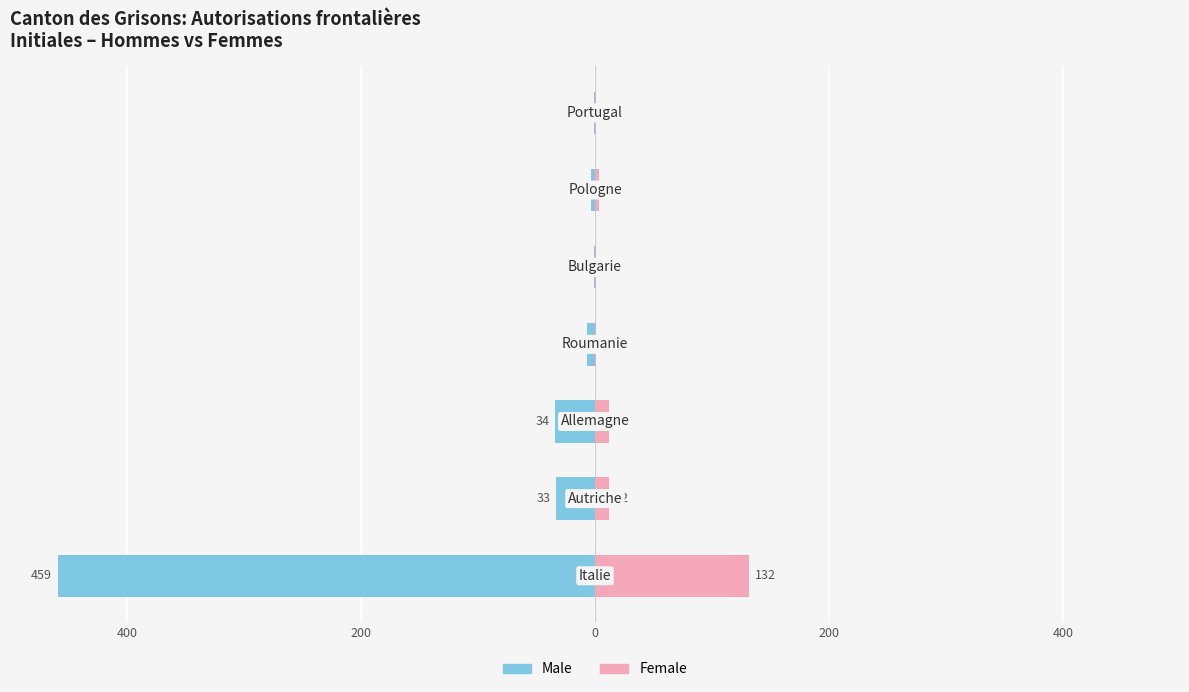

What is the approximate value of Male at 200, to the nearest 10?

-10